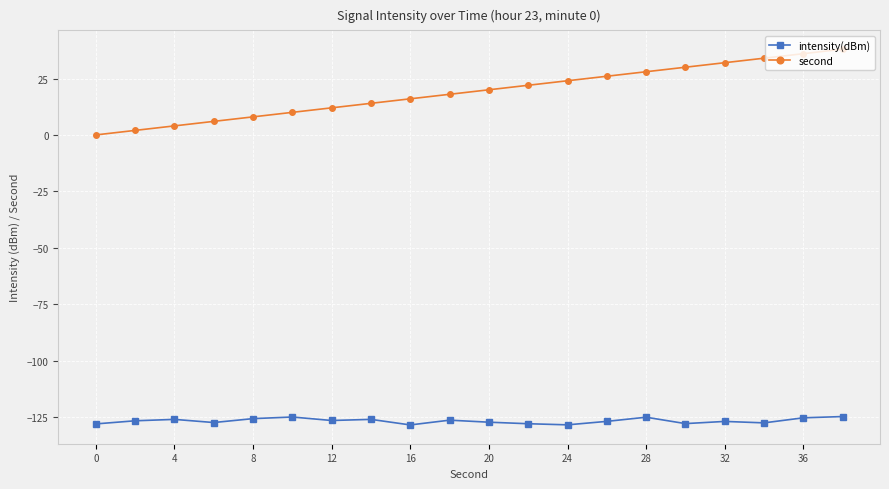

What is the difference between the maximum and minimum values in the second series?

38.0